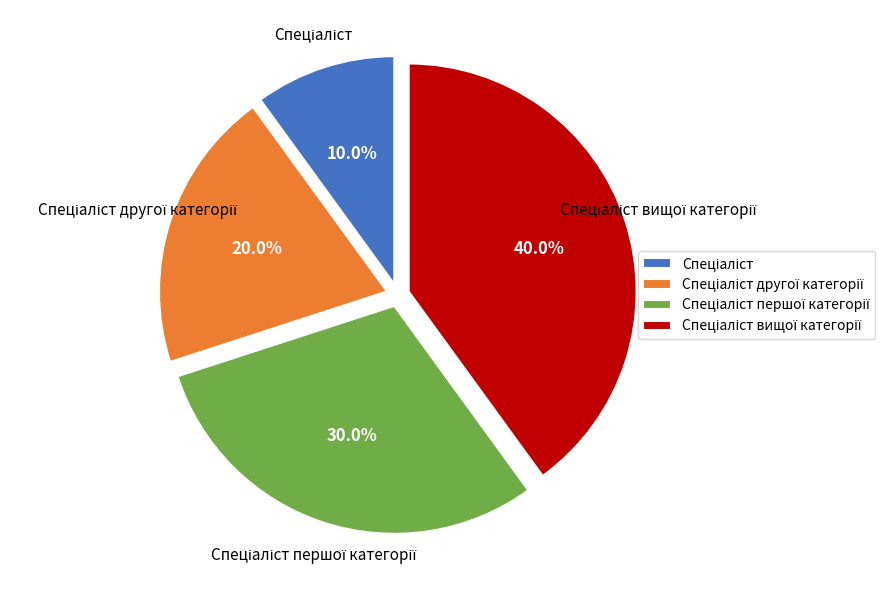

Is there a majority slice in this chart?

No